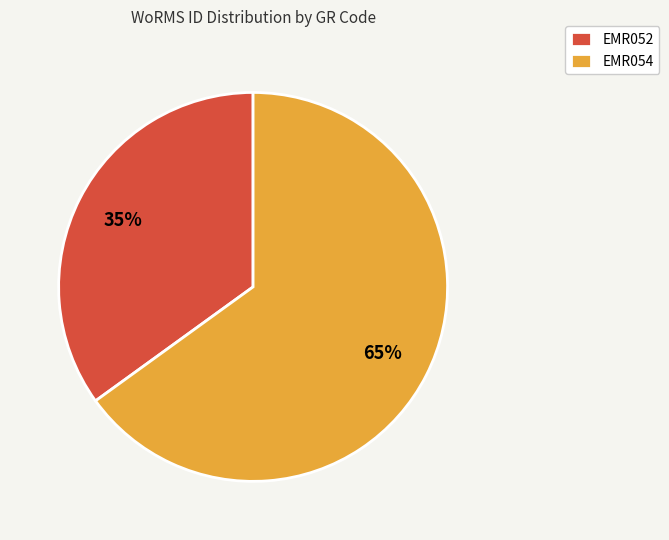

To the nearest percent, what is the combined percentage of EMR054 and EMR052?

100%